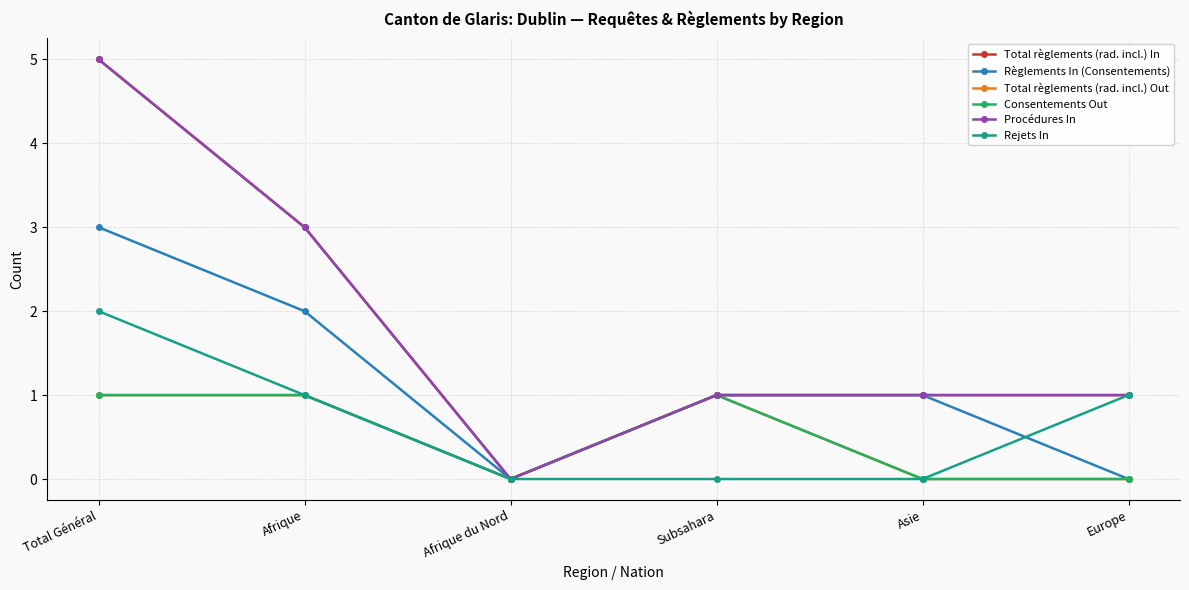

What is the sum of all Total règlements (rad. incl.) In values?

11